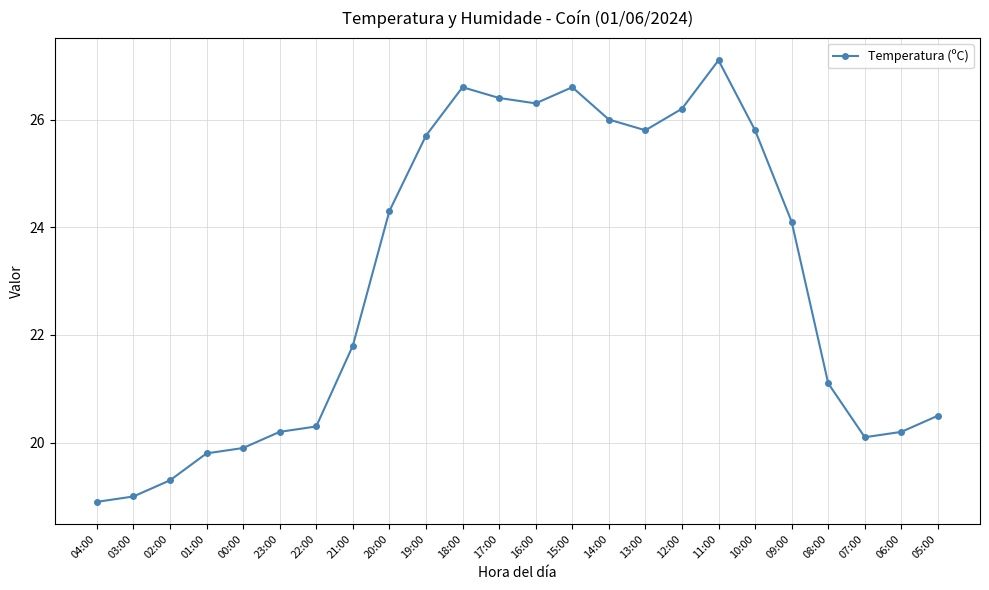

Where is the first local maximum?

18:00